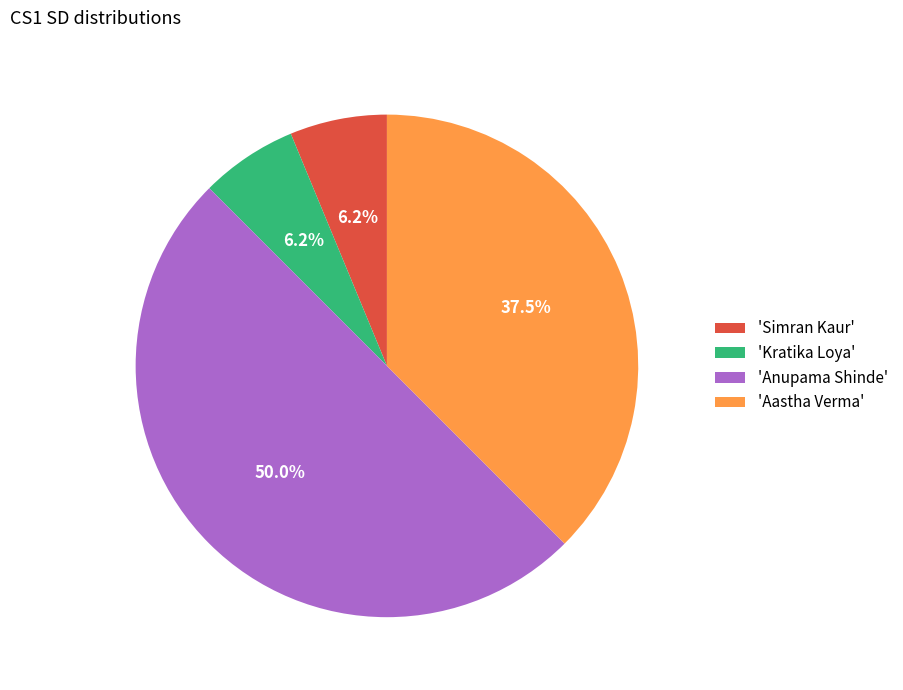

Is 'Simran Kaur' the majority of the pie?

No